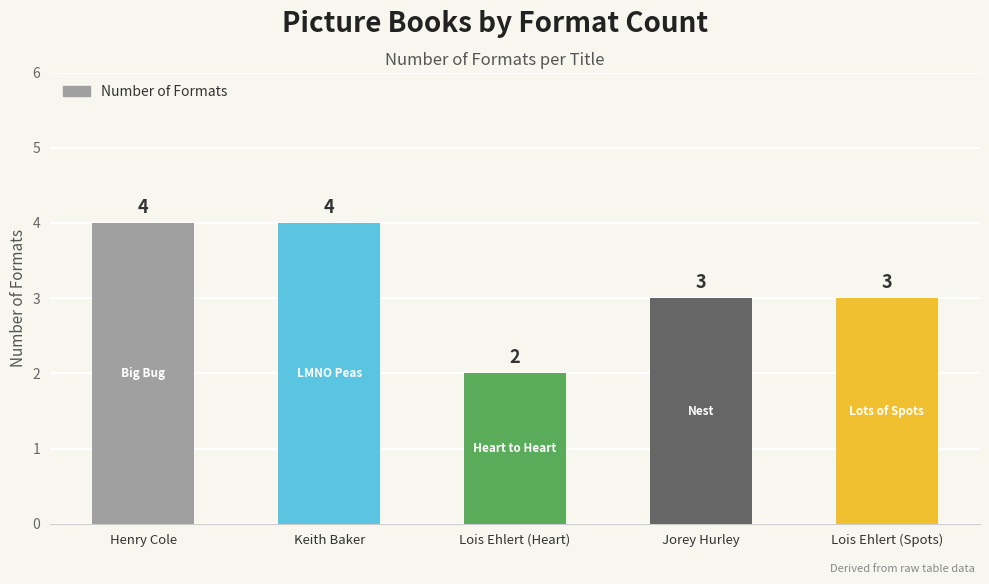

The chart shows a value of 4 at Keith Baker. True or false?

True